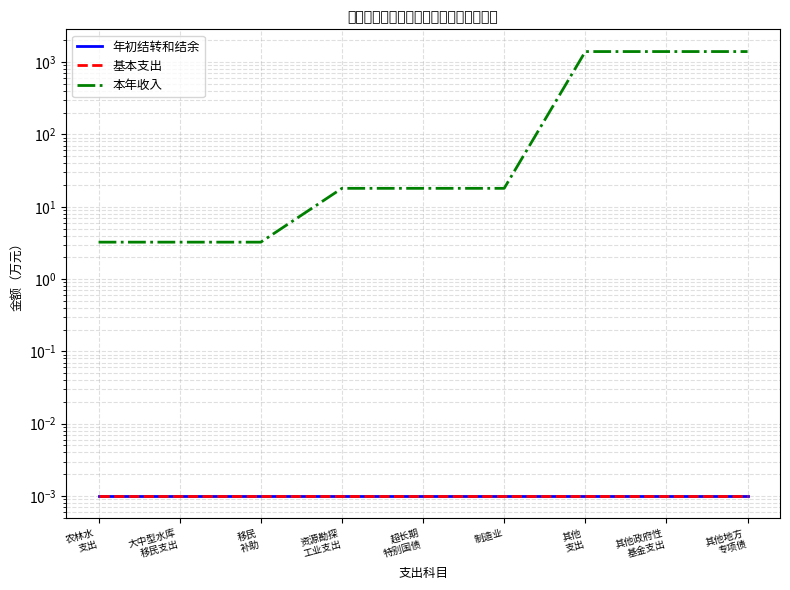

Rank the categories by 基本支出 value from highest to lowest.

农林水
支出, 大中型水库
移民支出, 移民
补助, 资源勘探
工业支出, 超长期
特别国债, 制造业, 其他
支出, 其他政府性
基金支出, 其他地方
专项债